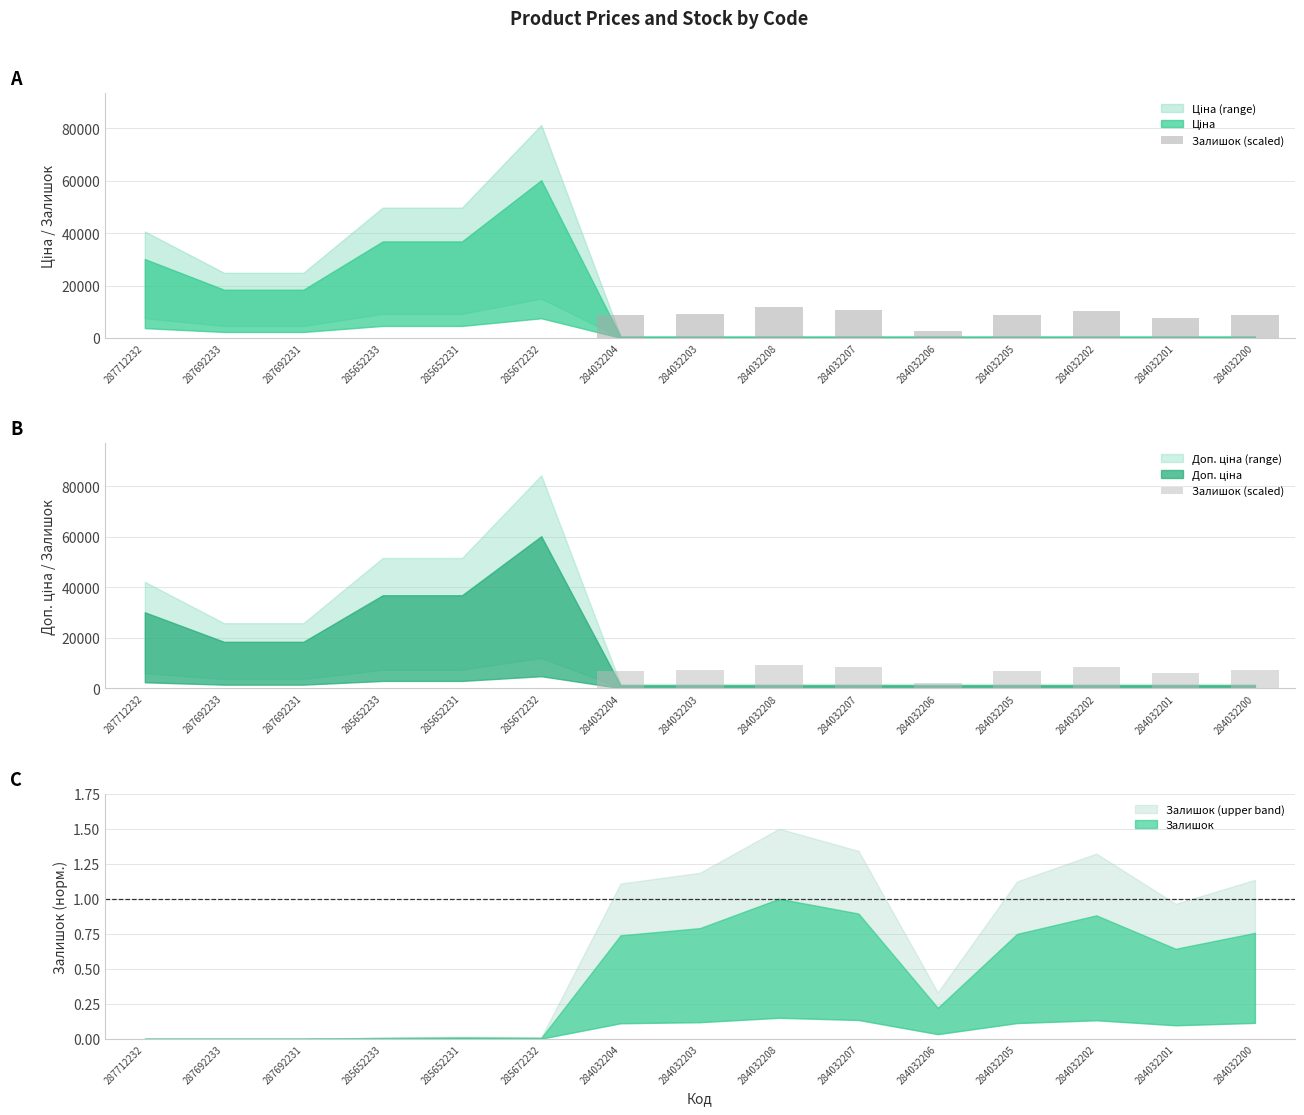

Reading left to right, extract all data points from this chart.

287712232=0	287692233=0	287692231=0	285652233=56	285652231=92	285672232=64	284032204=6936	284032203=7416	284032208=9384	284032207=8396	284032206=2072	284032205=7028	284032202=8272	284032201=6032	284032200=7100